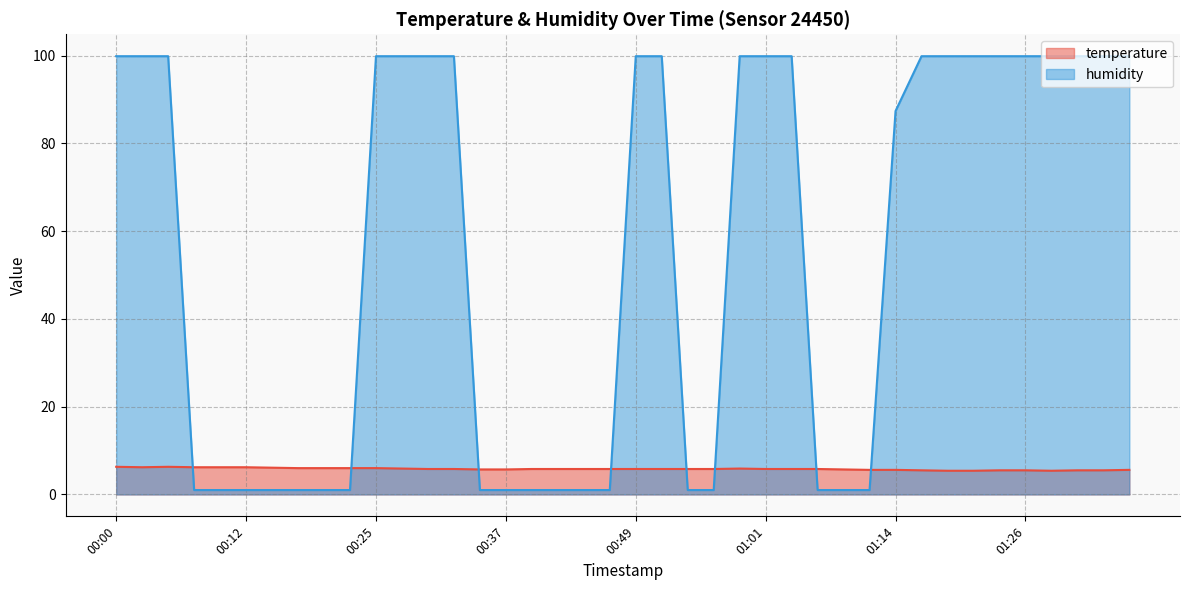

Is the value of temperature at 01:23 greater than the value of humidity at 00:15?

Yes